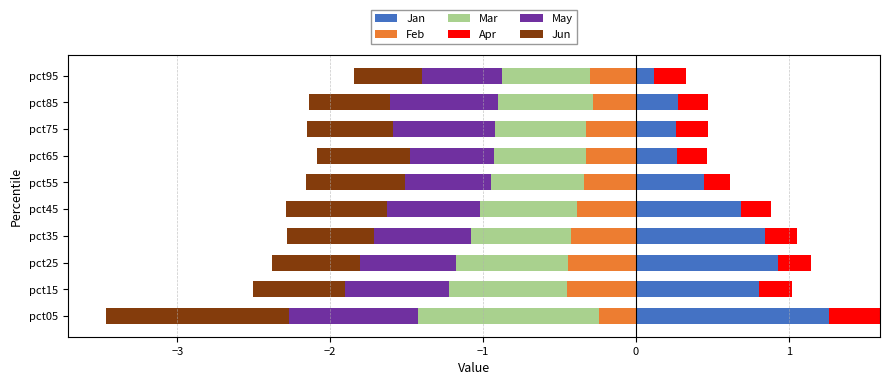

Where is Jan nearest to the value 0?

pct95